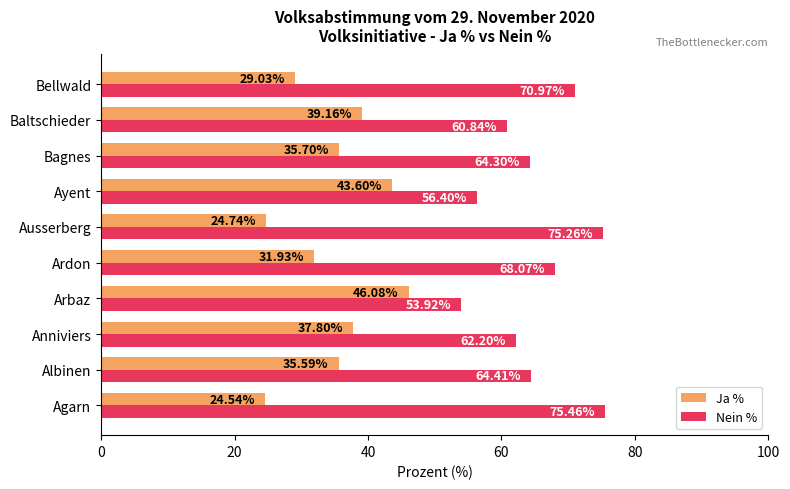

Which category has the lowest value across all series?

Agarn